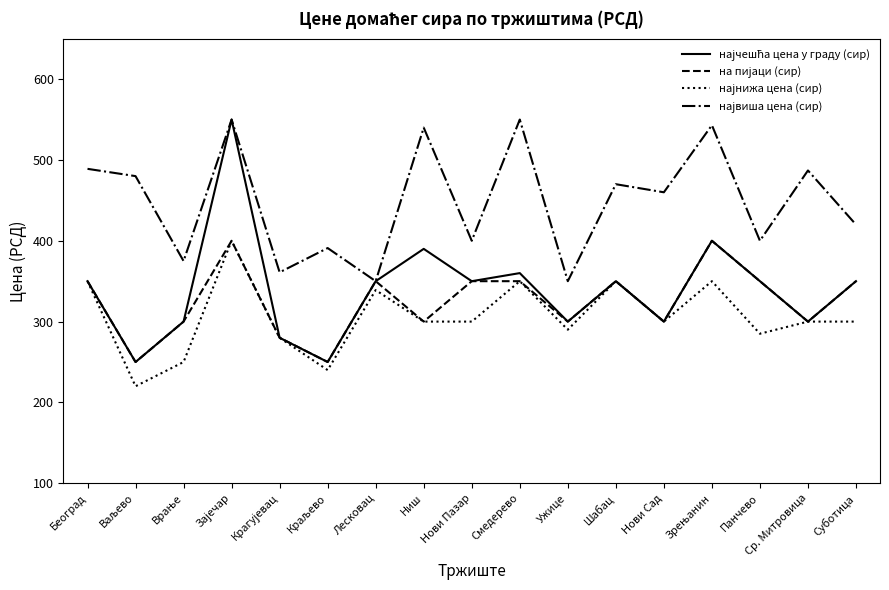

What is the greatest value displayed?

550.0